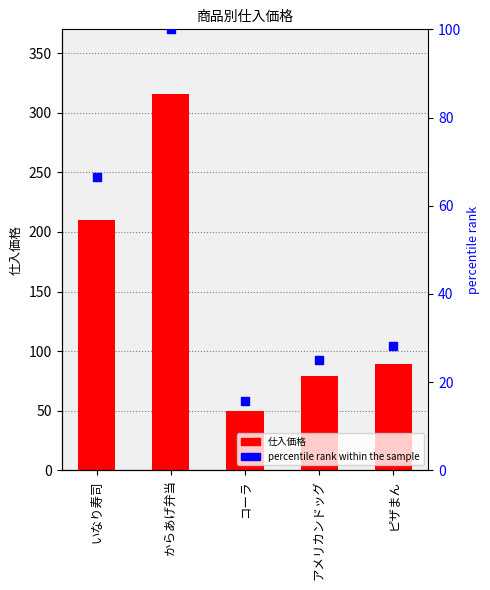

Which series has the largest total across all categories?

仕入価格